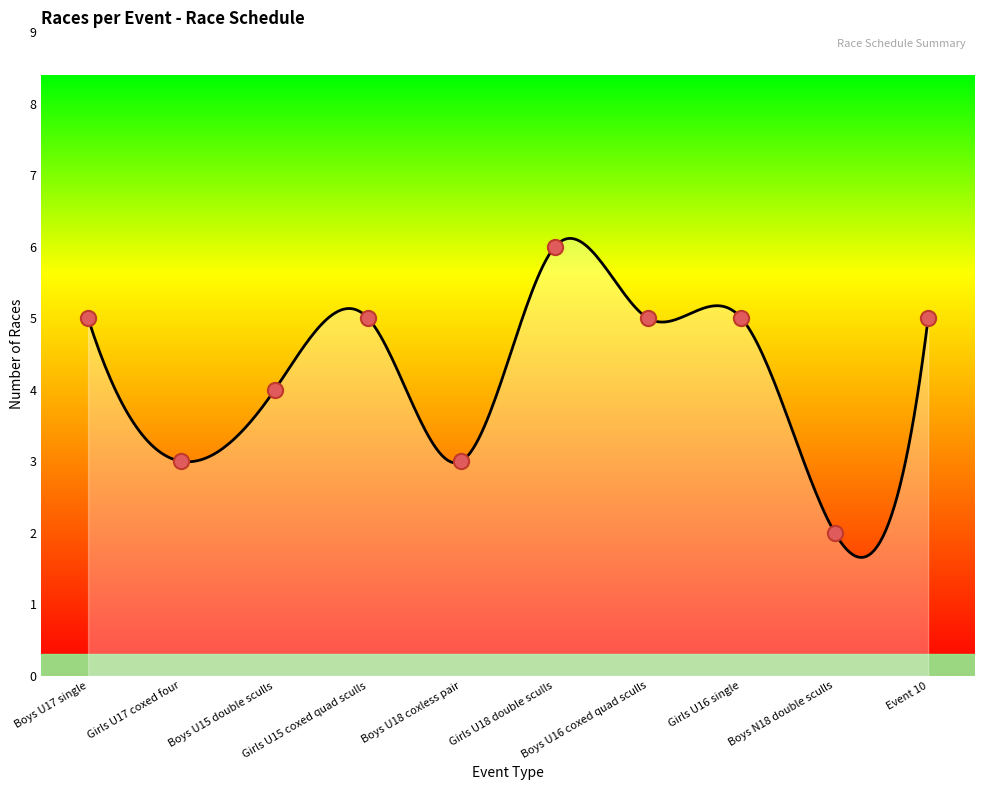

Between Boys N18 double sculls and Girls U18 double sculls, which is larger?

Girls U18 double sculls